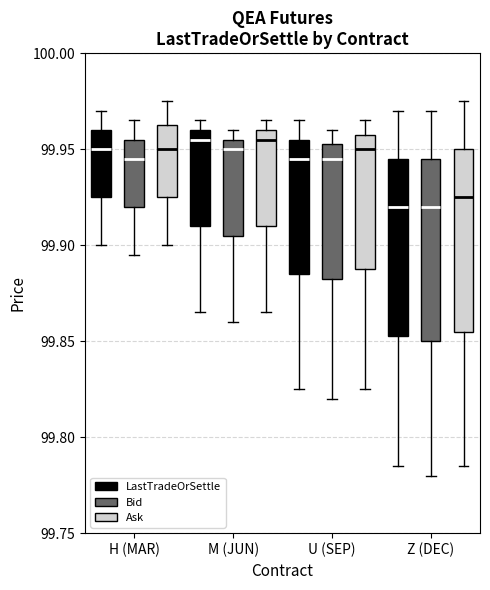

Reading left to right, transcribe this box plot: for each box, give where its median line is, the range the box spans, and where its two whiskers end, as read against the y-axis. The values are not printed on the chart, so give them approximately, as read against the axis.

H (MAR) (LastTradeOrSettle): median 99.950, box 99.925 to 99.960, whiskers 99.900 to 99.970
H (MAR) (Bid): median 99.945, box 99.920 to 99.955, whiskers 99.895 to 99.965
H (MAR) (Ask): median 99.950, box 99.925 to 99.965, whiskers 99.900 to 99.975
M (JUN) (LastTradeOrSettle): median 99.955, box 99.910 to 99.960, whiskers 99.865 to 99.965
M (JUN) (Bid): median 99.950, box 99.905 to 99.955, whiskers 99.860 to 99.960
M (JUN) (Ask): median 99.955, box 99.910 to 99.960, whiskers 99.865 to 99.965
U (SEP) (LastTradeOrSettle): median 99.945, box 99.885 to 99.955, whiskers 99.825 to 99.965
U (SEP) (Bid): median 99.945, box 99.885 to 99.955, whiskers 99.820 to 99.960
U (SEP) (Ask): median 99.950, box 99.890 to 99.960, whiskers 99.825 to 99.965
Z (DEC) (LastTradeOrSettle): median 99.920, box 99.855 to 99.945, whiskers 99.785 to 99.970
Z (DEC) (Bid): median 99.920, box 99.850 to 99.945, whiskers 99.780 to 99.970
Z (DEC) (Ask): median 99.925, box 99.855 to 99.950, whiskers 99.785 to 99.975